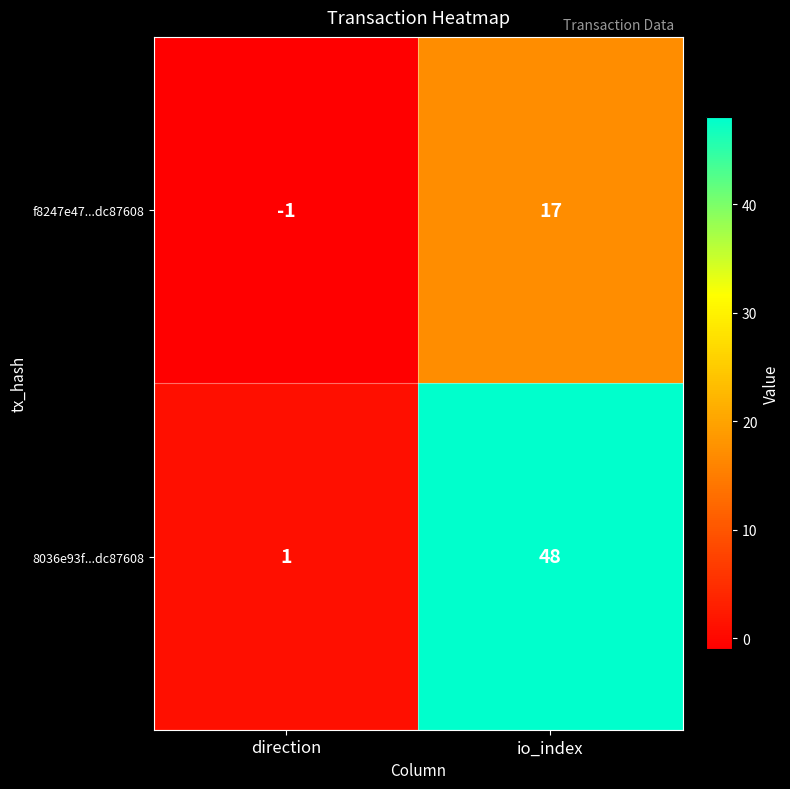

Count the number of data series in this chart.

2